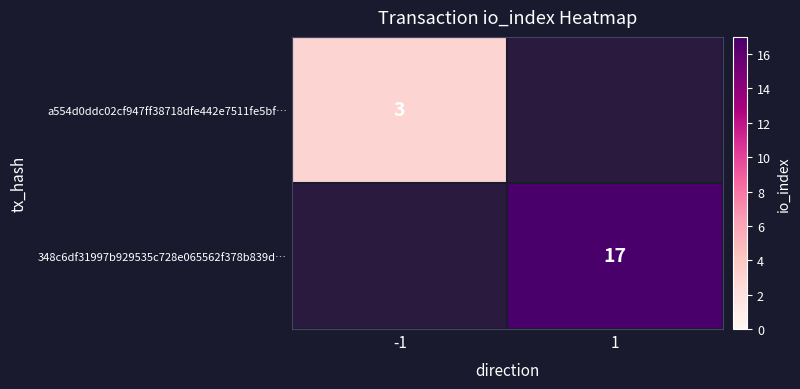

The a554d0ddc02cf947ff38718dfe442e7511fe5bf… series shows 3 at -1. True or false?

True